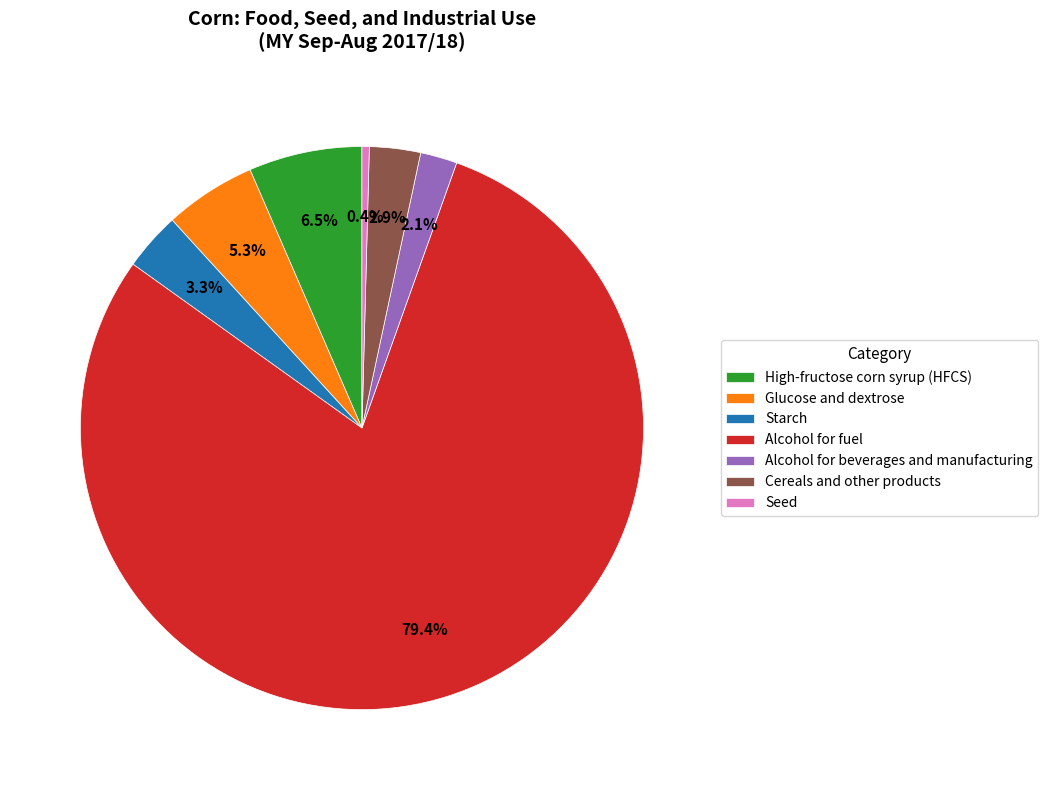

To the nearest percent, what is the average slice percentage?

14%